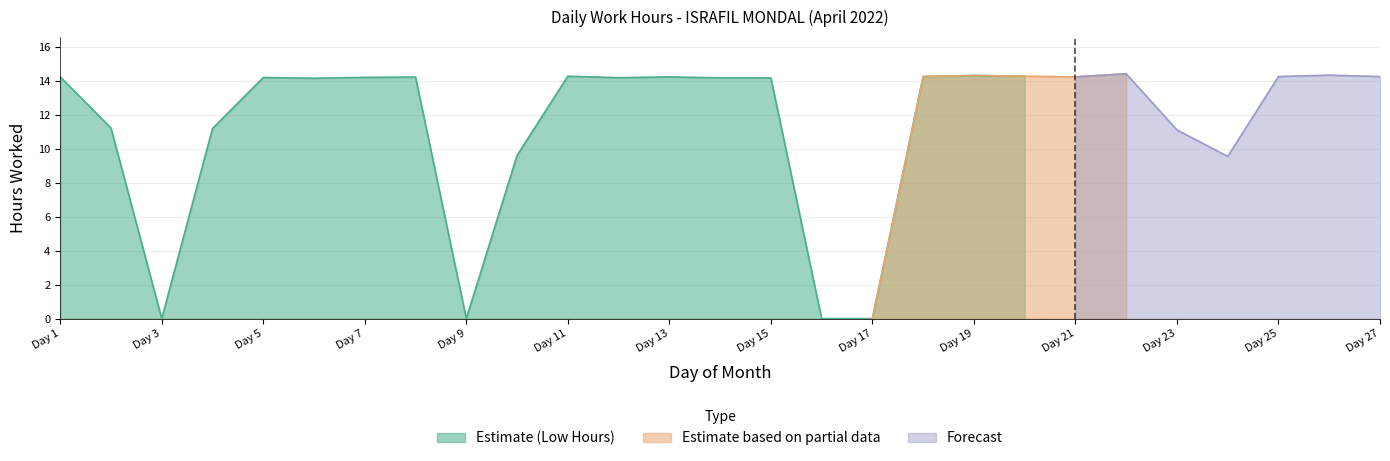

Which label corresponds to the smallest value in the chart?

3